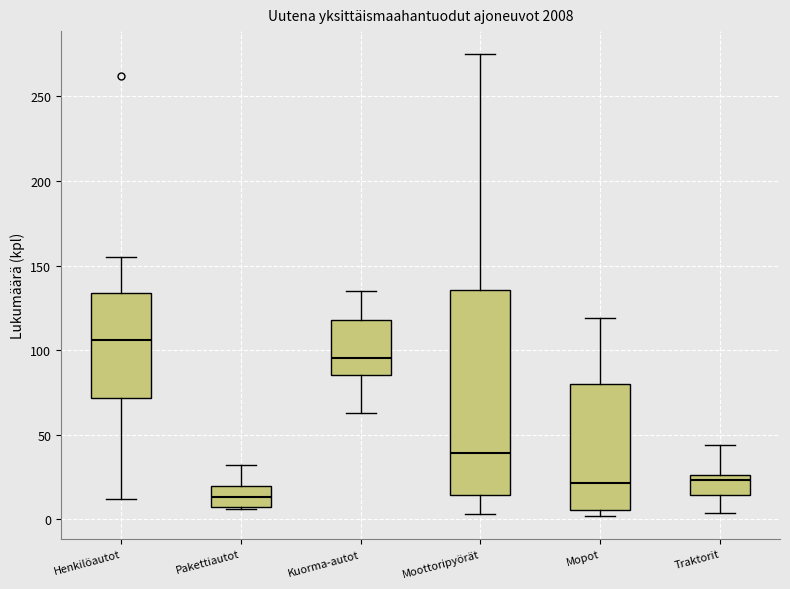

Reading left to right, read every box against the y-axis: the position of its median line, the range the box covers, and the ends of its whiskers. The values are not printed on the chart, so give them approximately, as read against the axis.

Henkilöautot: median 105, box 70 to 135, whiskers 10 to 155
Pakettiautot: median 15, box 10 to 20, whiskers 5 to 30
Kuorma-autot: median 95, box 85 to 120, whiskers 65 to 135
Moottoripyörät: median 40, box 15 to 135, whiskers 5 to 275
Mopot: median 20, box 5 to 80, whiskers 0 to 120
Traktorit: median 25 (just below the box's upper edge), box 15 to 25, whiskers 5 to 45